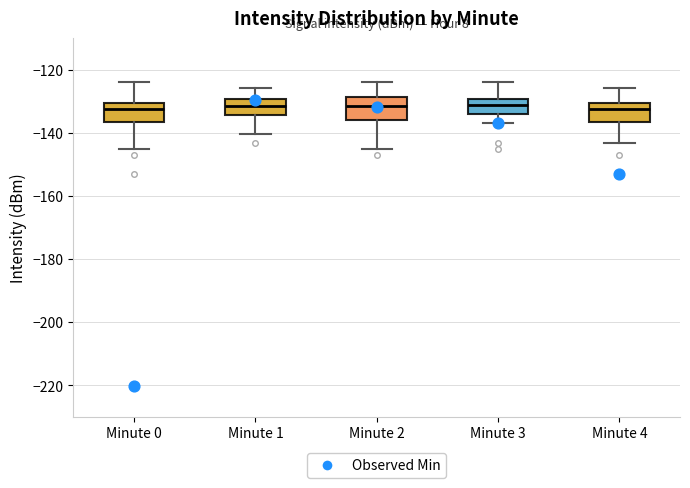

Where does the median line of the box for Minute 2 sit on the y-axis? The values are not printed on the chart, so give them approximately, as read against the axis.

-132